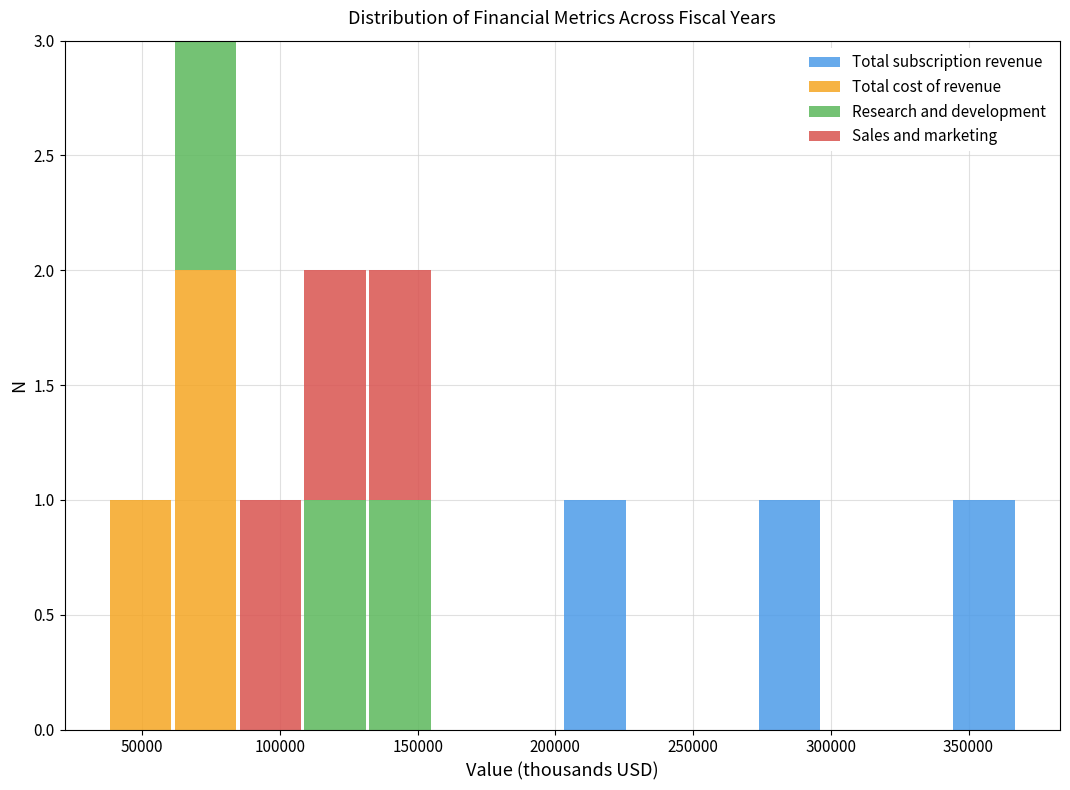

Reading left to right, list every stacked bar in this chart as the range it spans on the x-axis followed by its total height. Neither the bar edges nor the heights are printed on the chart, so give them approximately, as read against the axes.

40000 to 60000: 1
60000 to 85000: 3
85000 to 110000: 1
110000 to 130000: 2
130000 to 155000: 2
155000 to 180000: 0
180000 to 205000: 0
205000 to 225000: 1
225000 to 250000: 0
250000 to 275000: 0
275000 to 295000: 1
295000 to 320000: 0
320000 to 345000: 0
345000 to 365000: 1